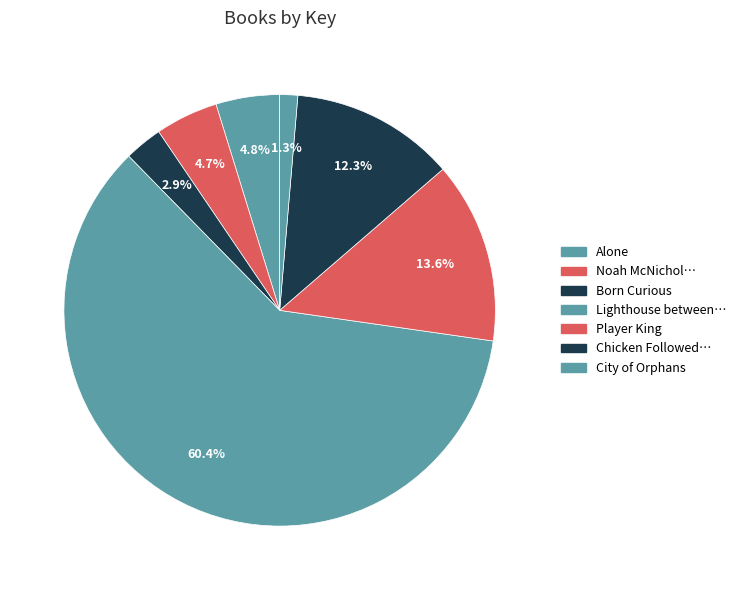

What is the smallest slice in the pie chart?

City of Orphans